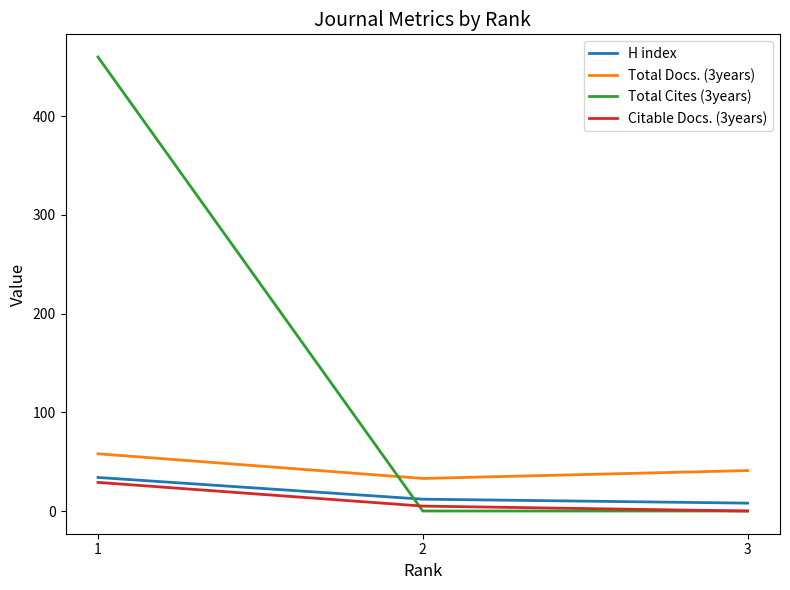

Reading left to right, list all the values displayed in this chart.

H index: 34	12	8
Total Docs. (3years): 58	33	41
Total Cites (3years): 460	0	0
Citable Docs. (3years): 29	5	0